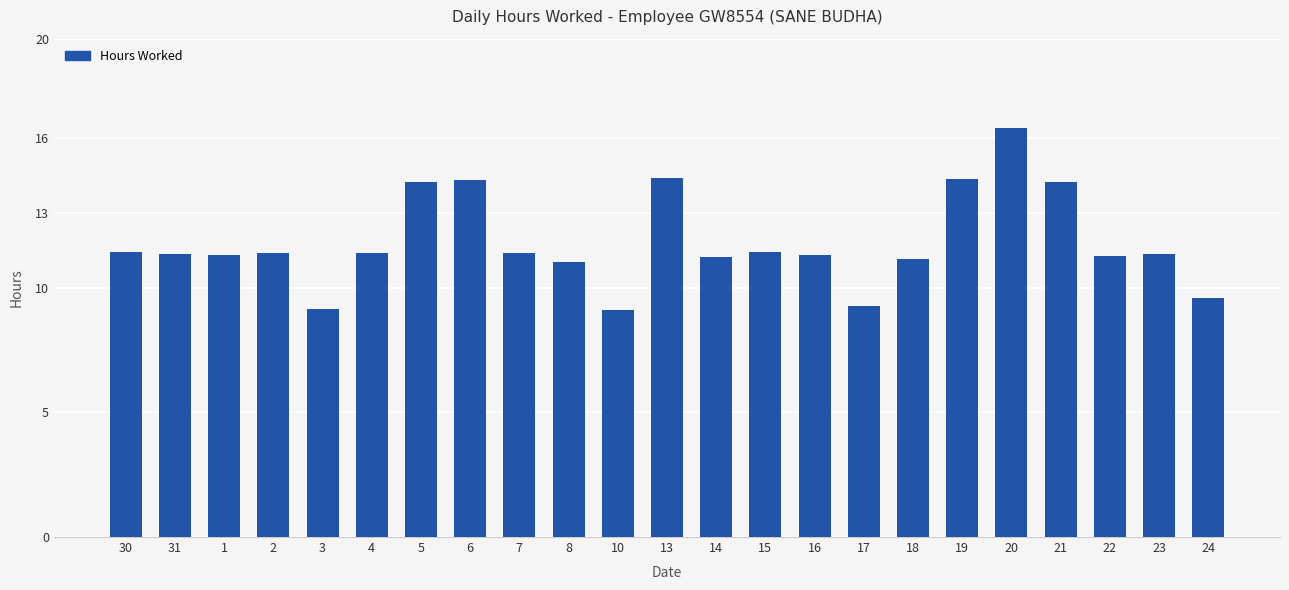

Is it true that the value at 23 is 11.3?

True